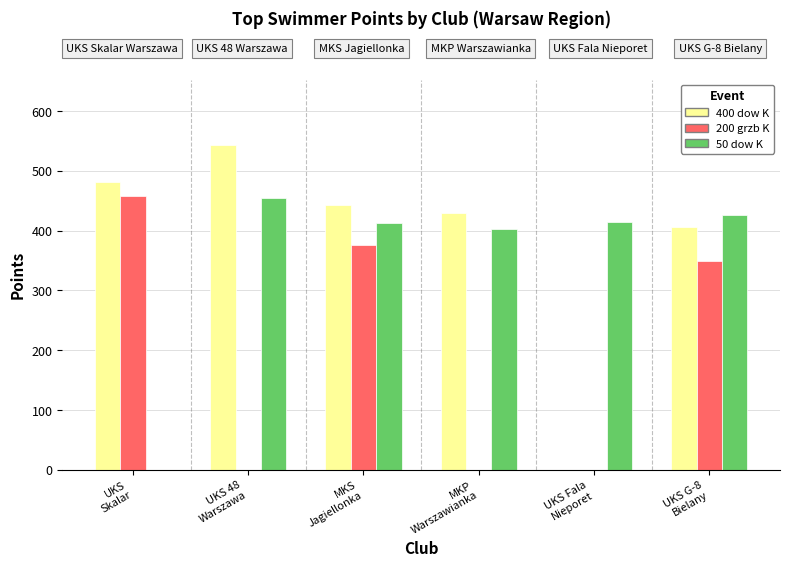

What is the average value of the 50 dow K series?

352